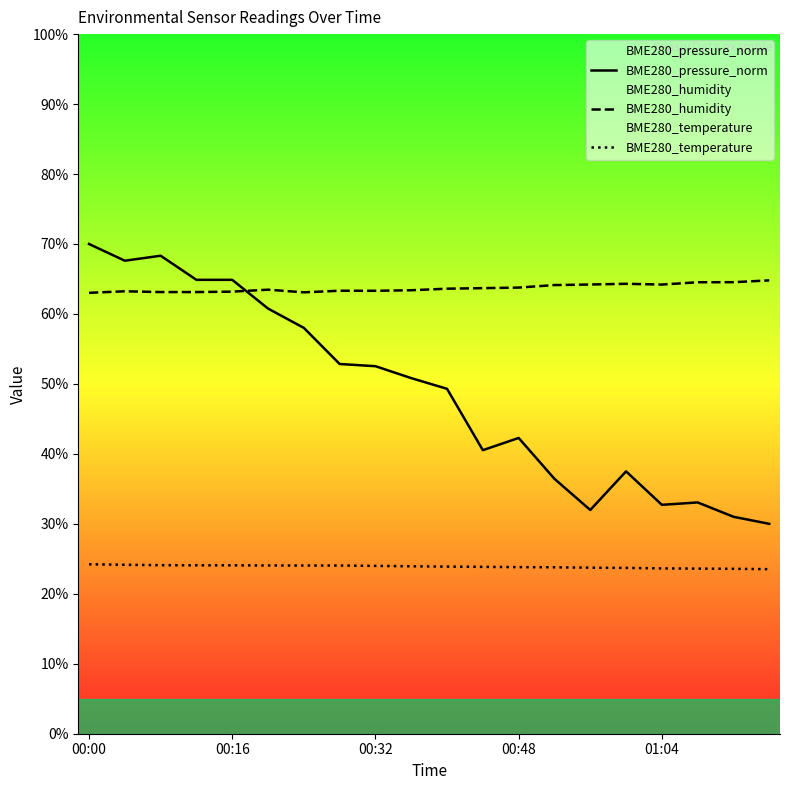

What is the average value of the BME280_pressure_norm series?

48.8